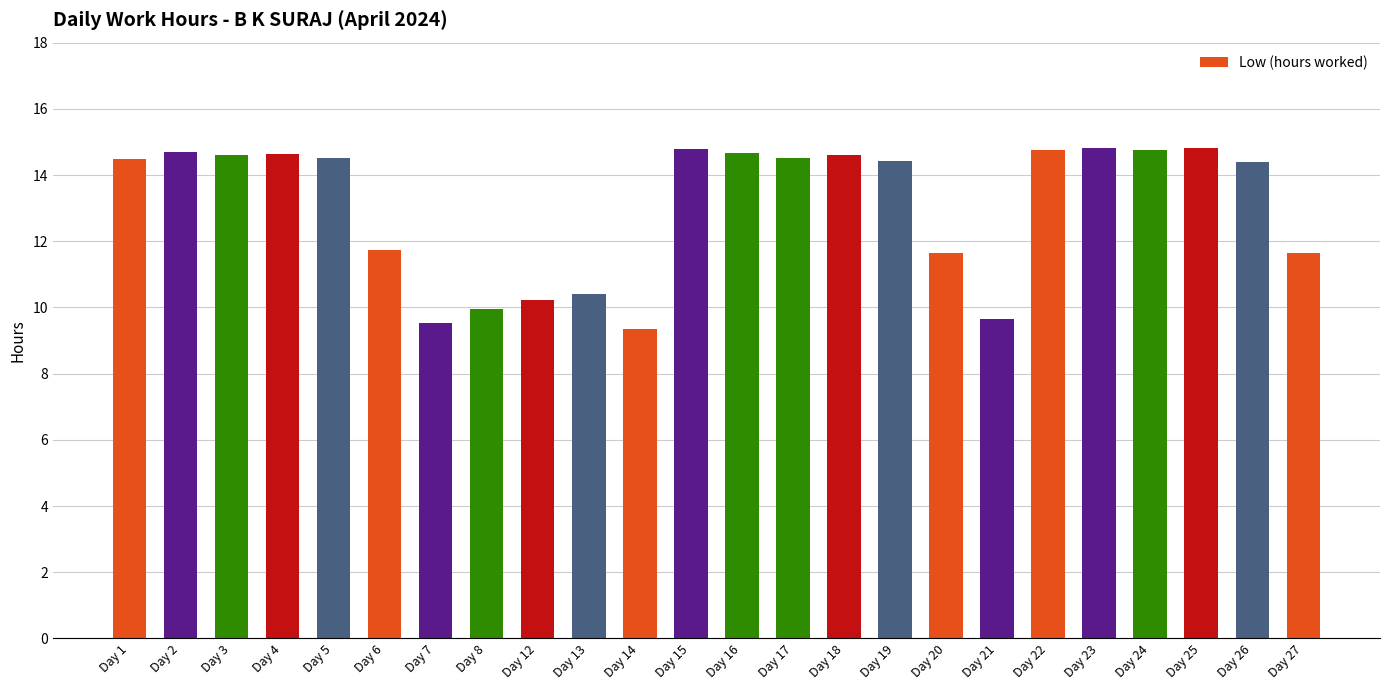

The chart shows a value of 14.4 at Day 19. True or false?

True